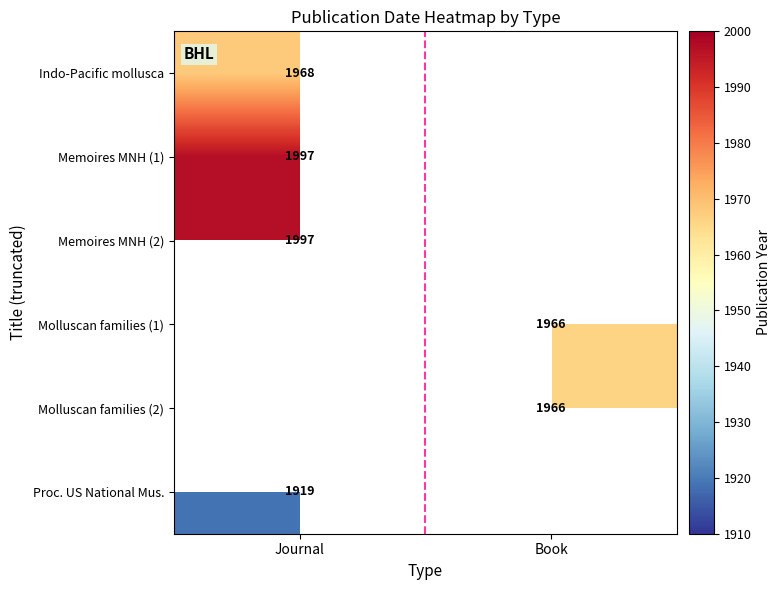

The Proc. US National Mus. series shows 644 at Journal. True or false?

False